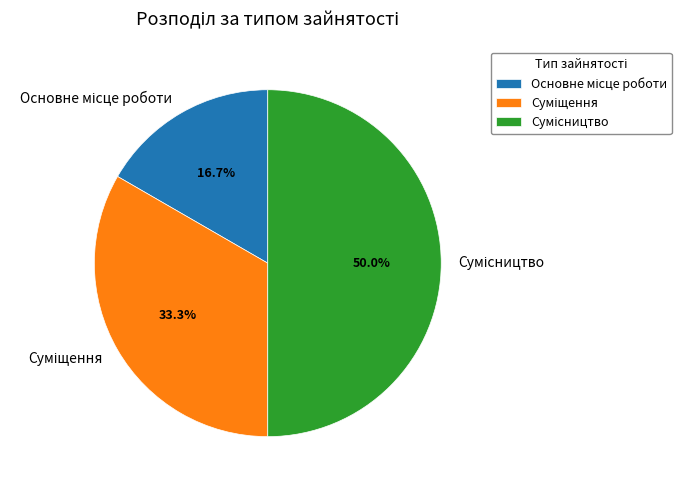

The Сумісництво slice represents 50% of the pie. True or false?

True